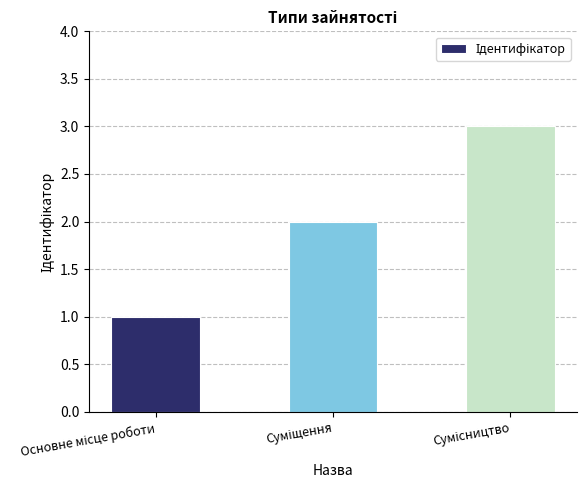

What is the value of the 1st bar from the left?

1